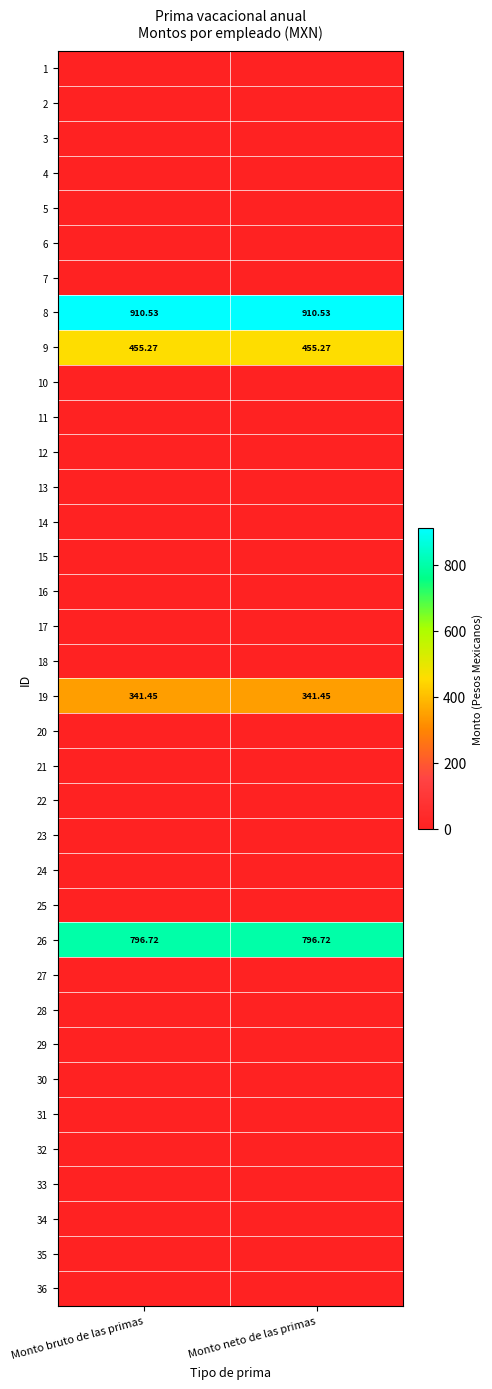

Where is 24 nearest to the value 0?

Monto bruto de las primas